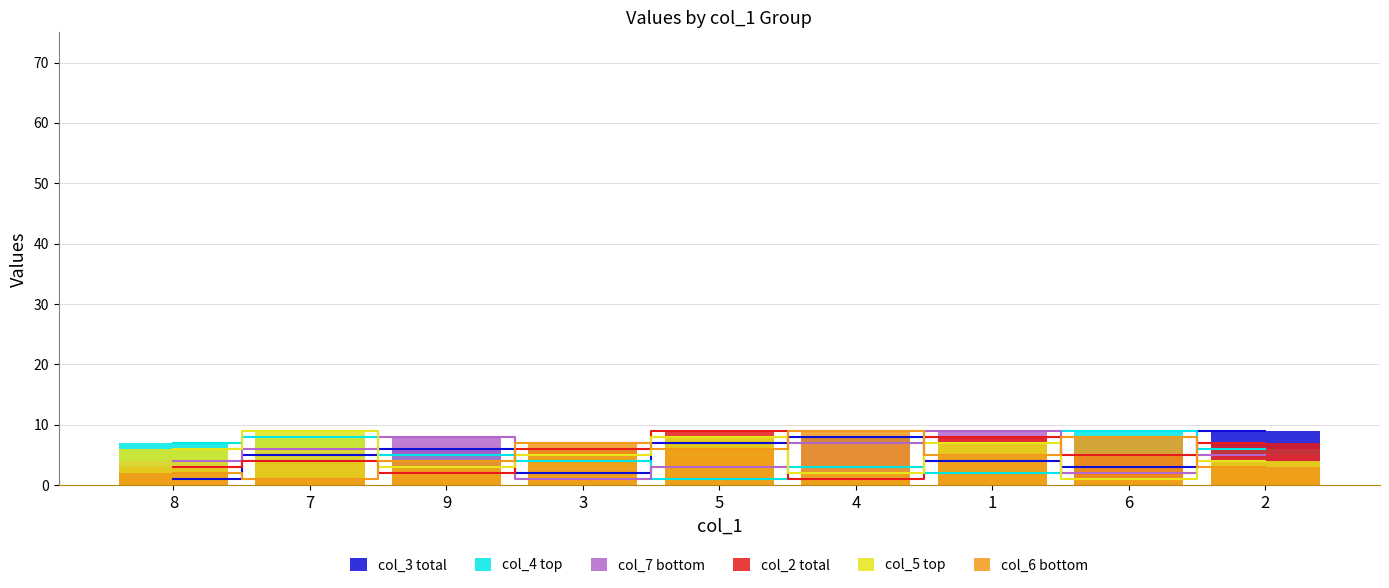

Which series changed the most between 7 and 6?

col_5 top